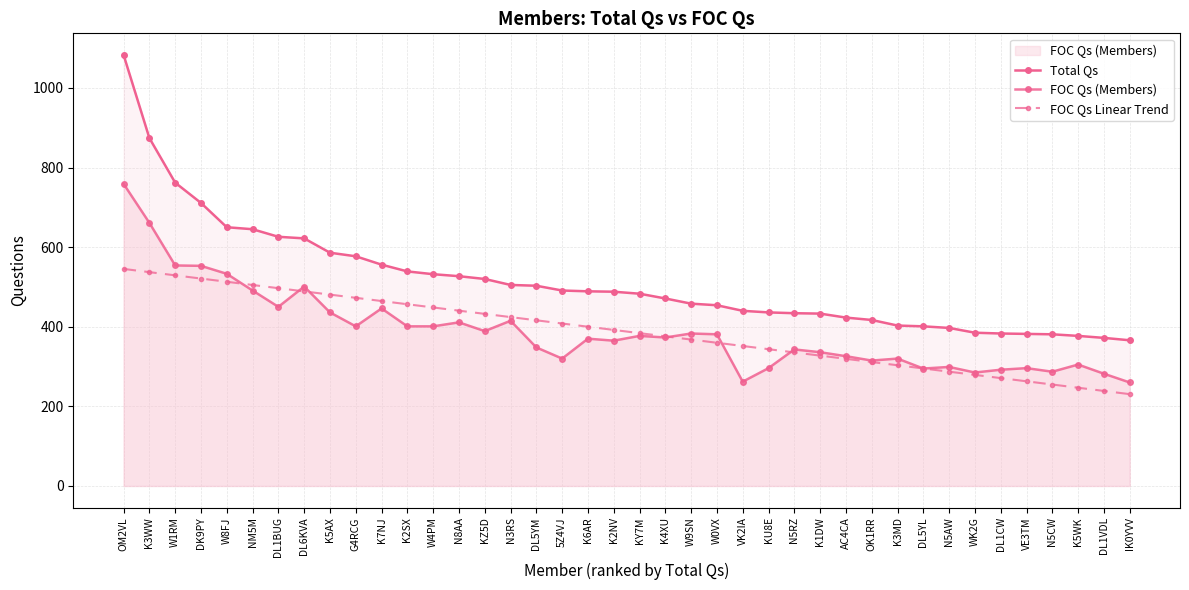

At which category is the sum across all series the highest?

OM2VL